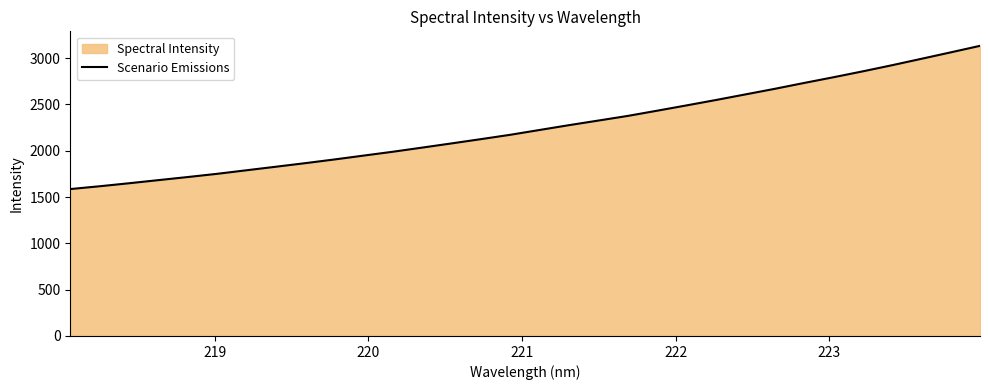

Reading left to right, list all the values displayed in this chart.

1586.6	1616.9	1649.3	1683.1	1716.5	1751.3	1789.7	1827.8	1866.4	1906.5	1948.6	1990.4	2035.2	2080.5	2126.5	2173.6	2225.7	2277.5	2327.1	2377.2	2433.5	2490.7	2548.8	2609.0	2669.2	2732.4	2794.2	2857.9	2924.2	2993.4	3062.8	3133.4